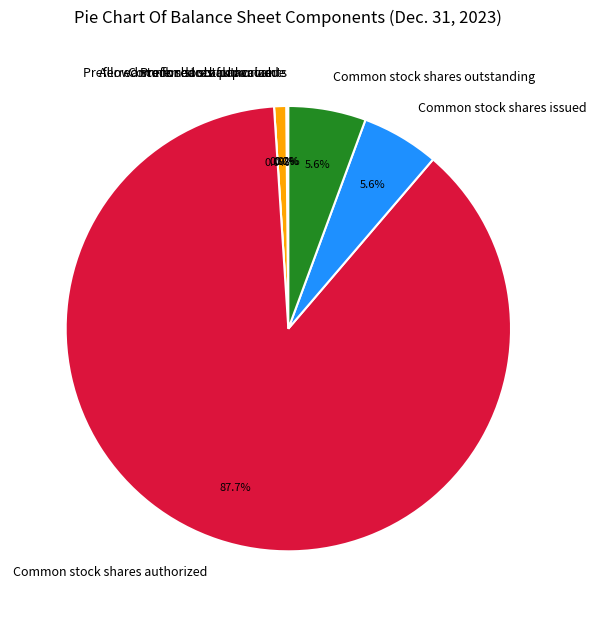

To the nearest percent, what is the difference between the Allowance for doubtful accounts and Preferred stock shares authorized slice percentages?

1%